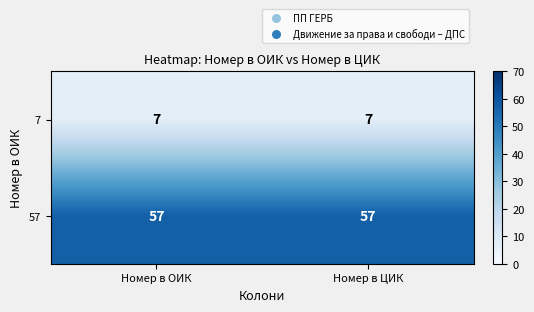

True or false: 57 has a value of 87 at Номер в ЦИК.

False